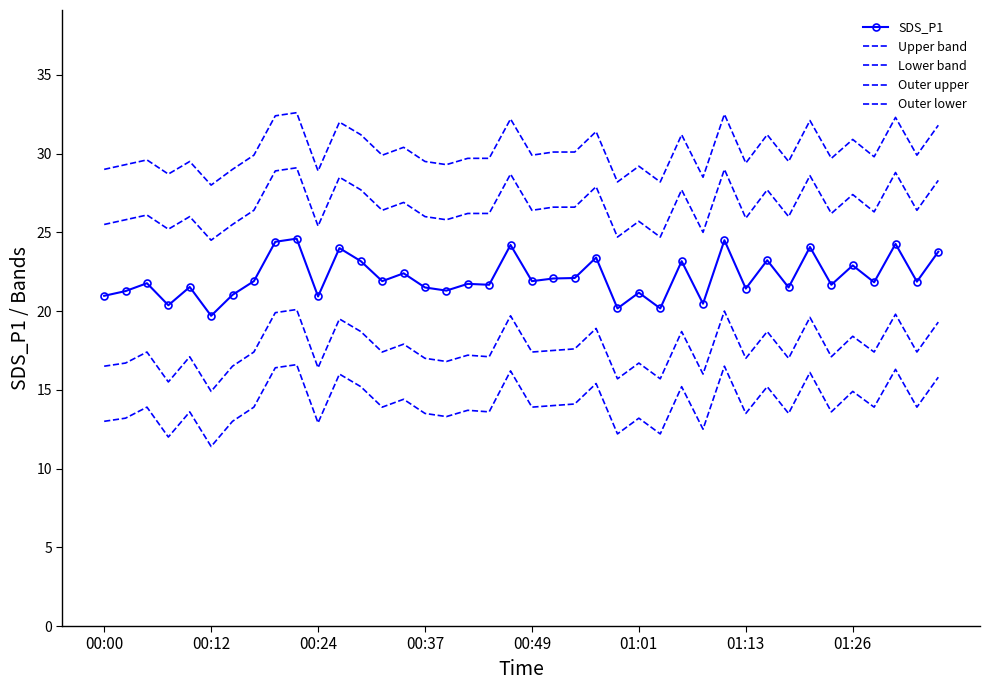

Reading left to right, list all the values displayed in this chart.

SDS_P1: 21.0	21.3	21.8	20.4	21.5	19.7	21.0	21.9	24.4	24.6	20.9	24.0	23.2	21.9	22.4	21.5	21.3	21.7	21.7	24.2	21.9	22.1	22.1	23.4	20.2	21.2	20.2	23.2	20.5	24.5	21.4	23.2	21.5	24.1	21.7	22.9	21.8	24.3	21.9	23.8
Upper band: 25.5	25.8	26.1	25.2	26.0	24.5	25.5	26.4	28.9	29.1	25.4	28.5	27.7	26.4	26.9	26.0	25.8	26.2	26.2	28.7	26.4	26.6	26.6	27.9	24.7	25.7	24.7	27.7	25.0	29.0	25.9	27.7	26.0	28.6	26.2	27.4	26.3	28.8	26.4	28.3
Lower band: 16.5	16.7	17.4	15.5	17.1	14.9	16.5	17.4	19.9	20.1	16.4	19.5	18.7	17.4	17.9	17.0	16.8	17.2	17.1	19.7	17.4	17.5	17.6	18.9	15.7	16.7	15.7	18.7	16.0	20.0	17.0	18.7	17.0	19.6	17.1	18.4	17.4	19.8	17.4	19.3
Outer upper: 29.0	29.3	29.6	28.7	29.5	28.0	29.0	29.9	32.4	32.6	28.9	32.0	31.2	29.9	30.4	29.5	29.3	29.7	29.7	32.2	29.9	30.1	30.1	31.4	28.2	29.2	28.2	31.2	28.5	32.5	29.4	31.2	29.5	32.1	29.7	30.9	29.8	32.3	29.9	31.8
Outer lower: 13.0	13.2	13.9	12.0	13.6	11.4	13.0	13.9	16.4	16.6	12.9	16.0	15.2	13.9	14.4	13.5	13.3	13.7	13.6	16.2	13.9	14.0	14.1	15.4	12.2	13.2	12.2	15.2	12.5	16.5	13.5	15.2	13.5	16.1	13.6	14.9	13.9	16.3	13.9	15.8